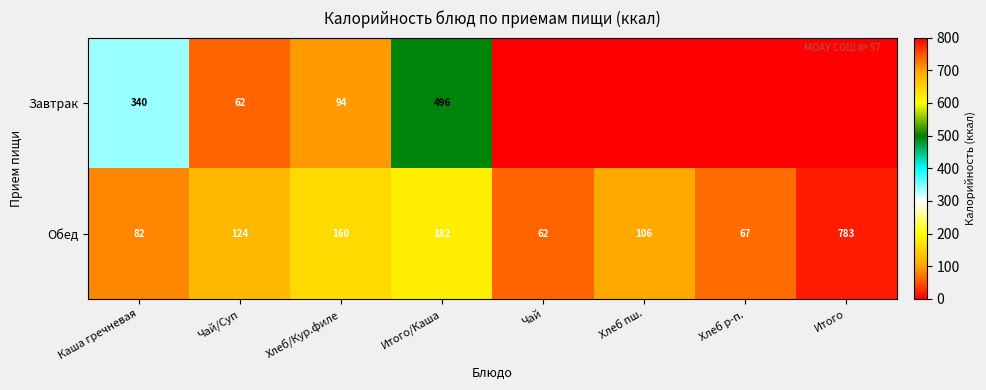

The value of Обед at Хлеб/Кур.филе is 219.7. True or false?

False